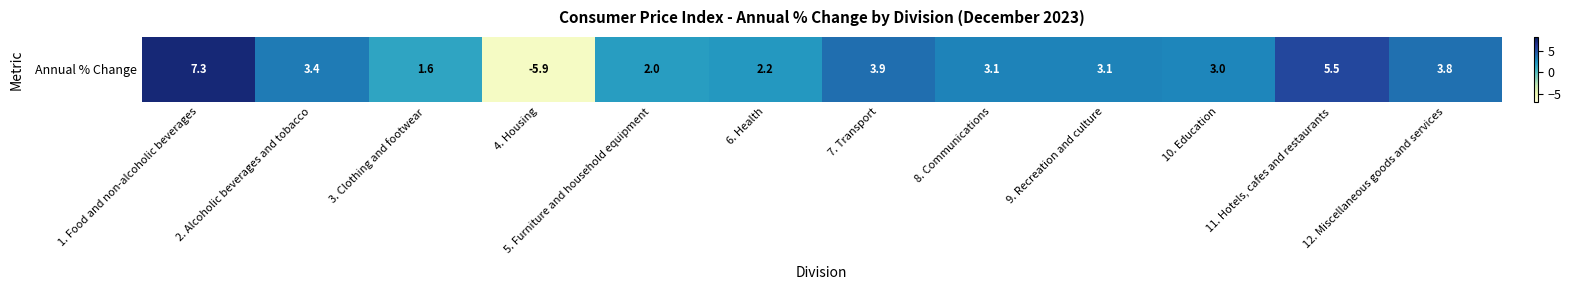

Between 7. Transport and 8. Communications, which is larger?

7. Transport